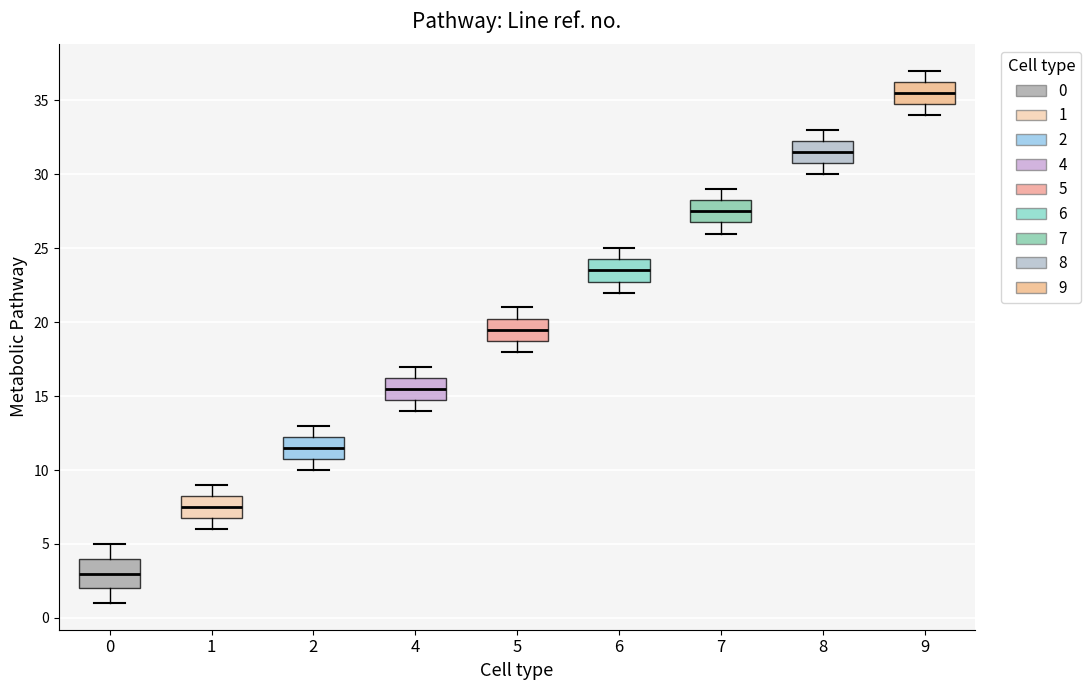

Which box's median line is the lowest?

0